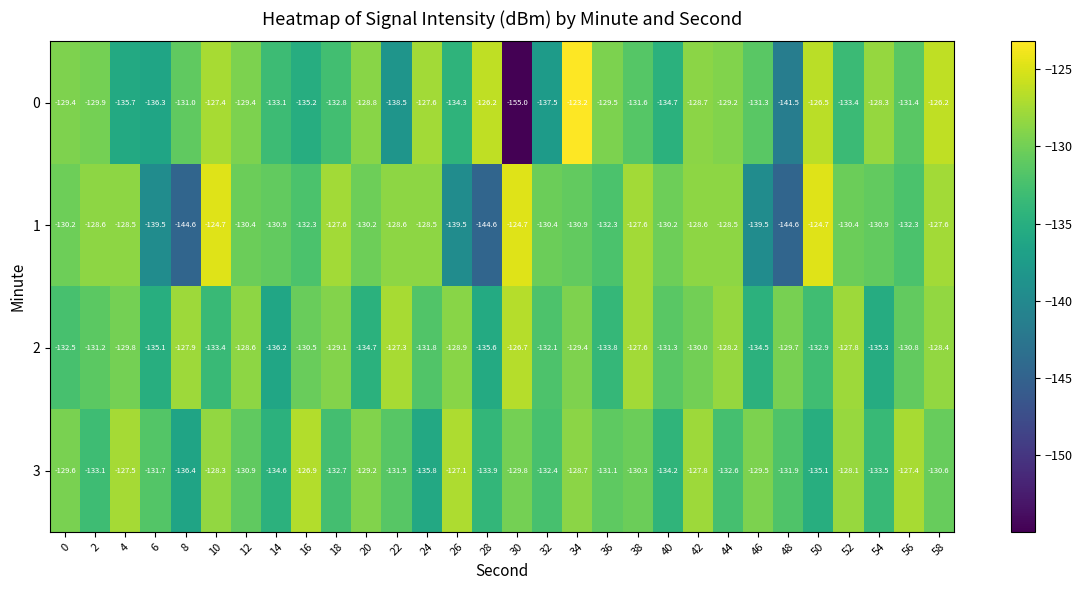

What is the maximum value for 2?

-126.7